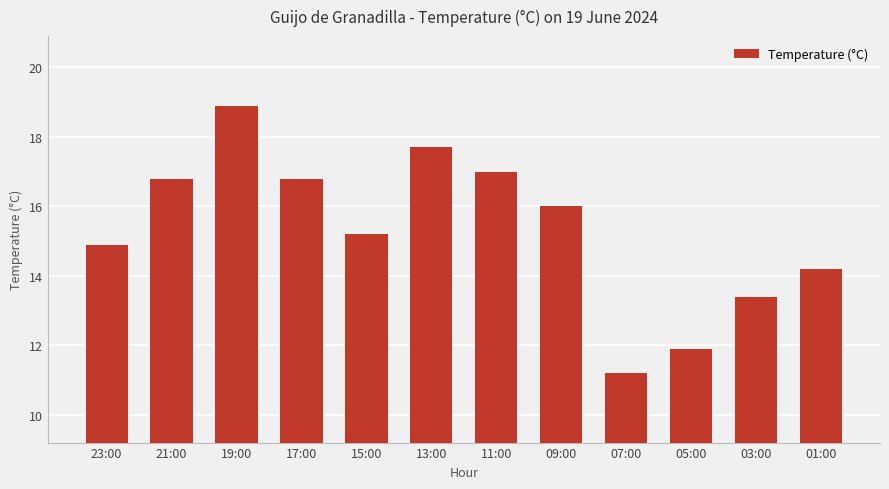

What is the label of the 1st bar from the right?

01:00